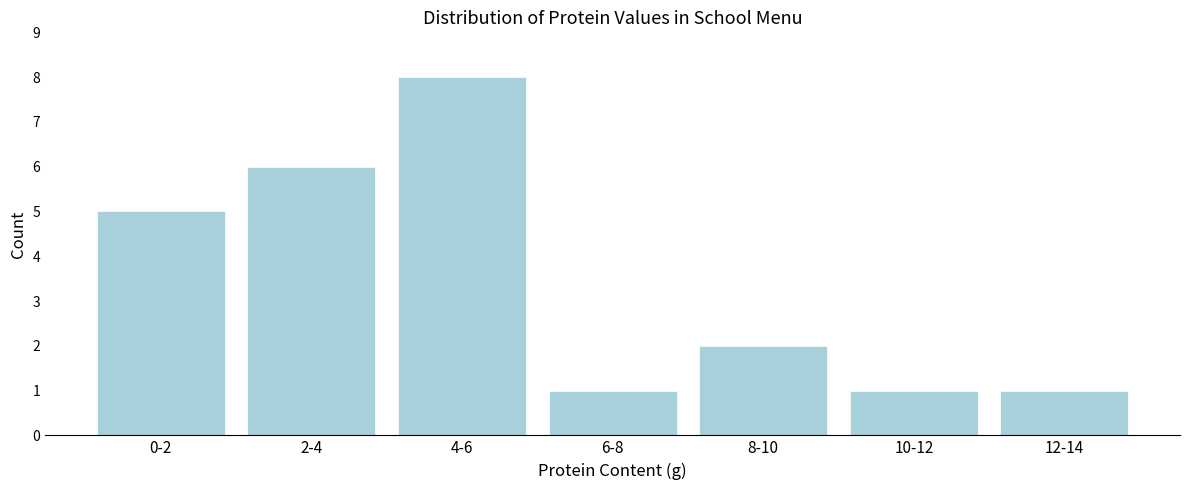

Reading right to left, list all the values displayed in this chart.

12-14=1	10-12=1	8-10=2	6-8=1	4-6=8	2-4=6	0-2=5